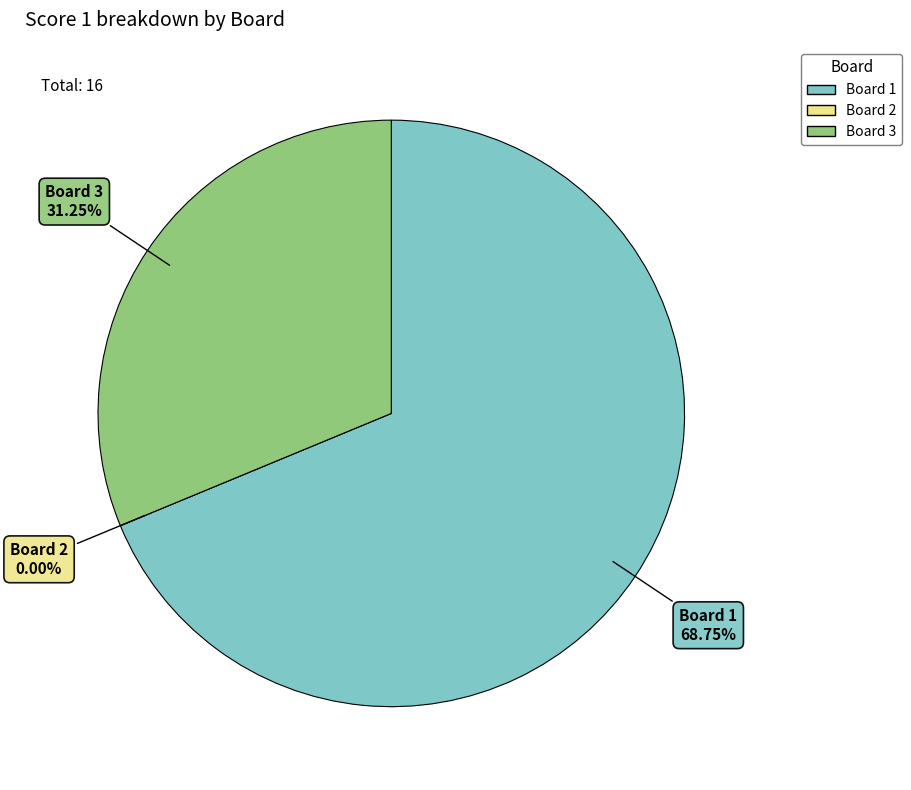

Count the number of slices in the pie.

3